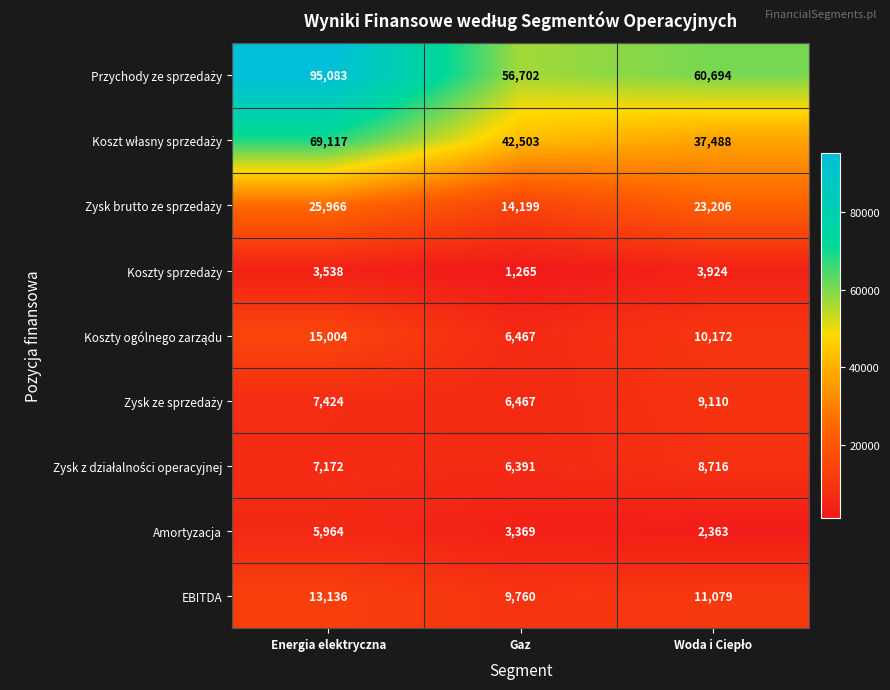

Where does the Amortyzacja series first go above 3369?

Energia elektryczna